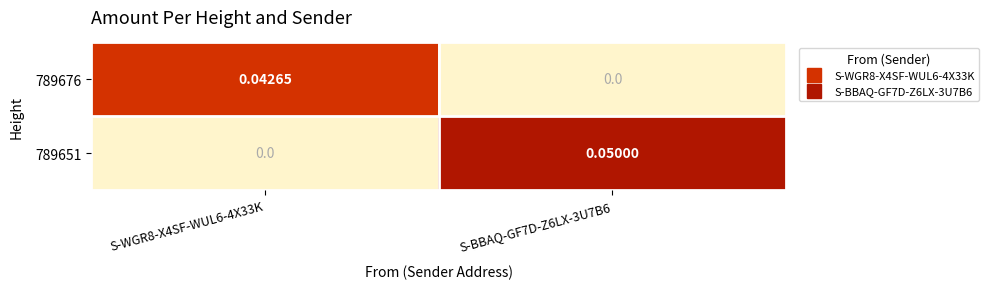

Is the value of 789676 at S-BBAQ-GF7D-Z6LX-3U7B6 greater than the value of 789651 at S-BBAQ-GF7D-Z6LX-3U7B6?

No